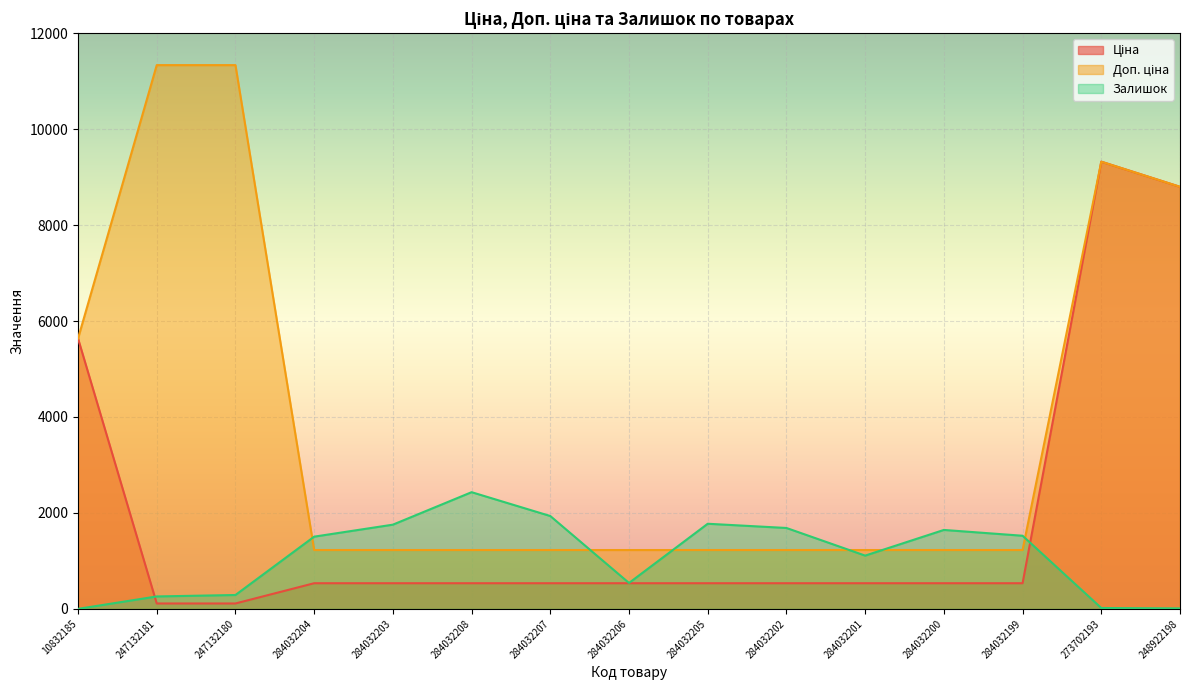

What is the approximate value of Залишок at 284032204?

1506.0